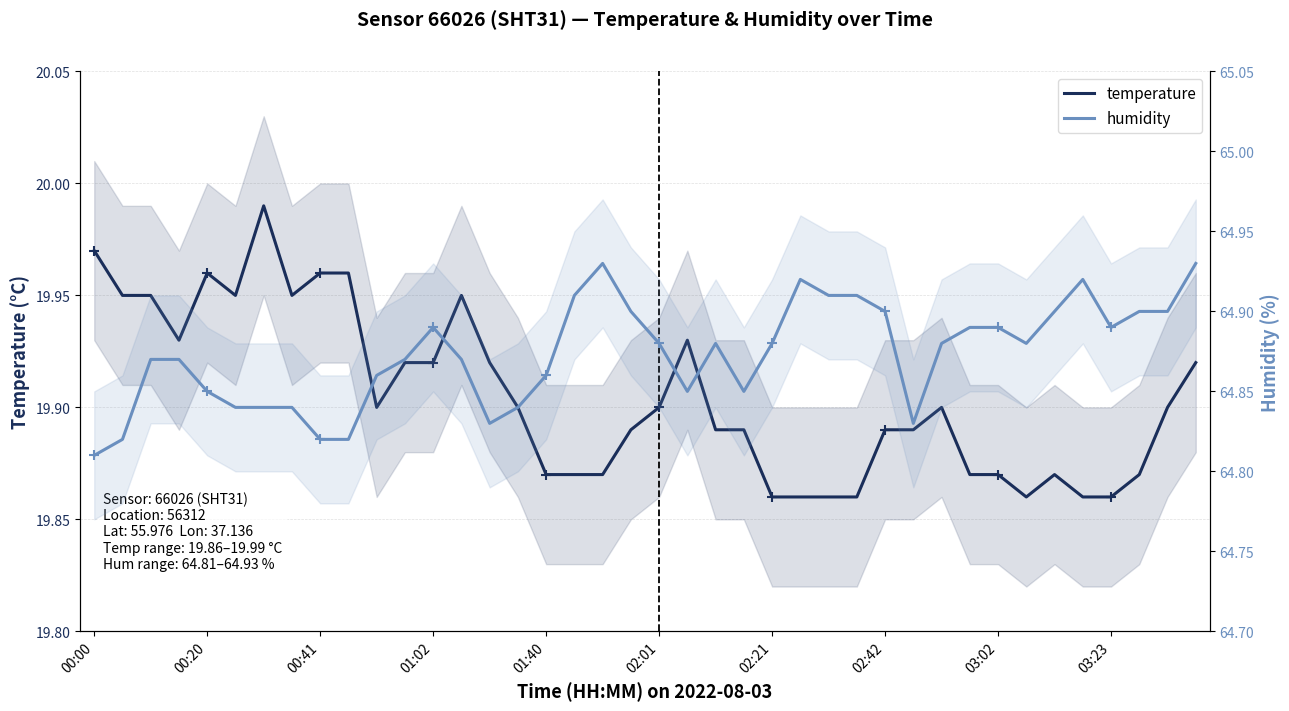

What is the total value across all series at 02:01?

84.8